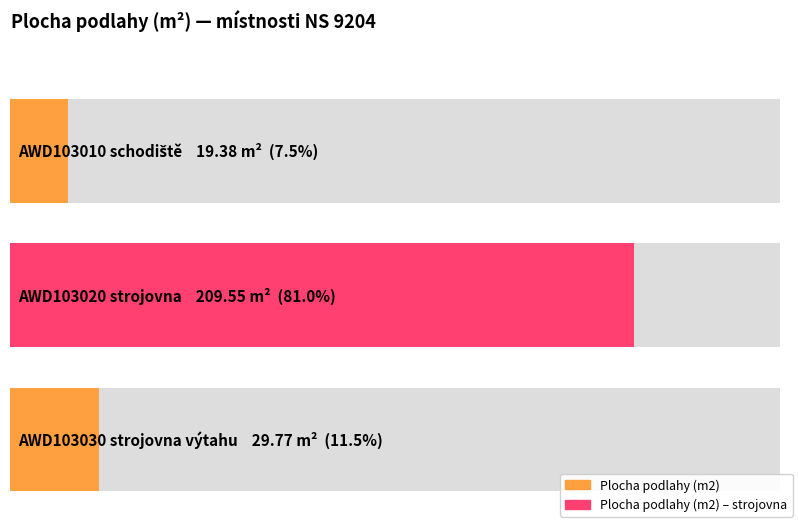

At which label does the data first exceed 29?

AWD103020
strojovna